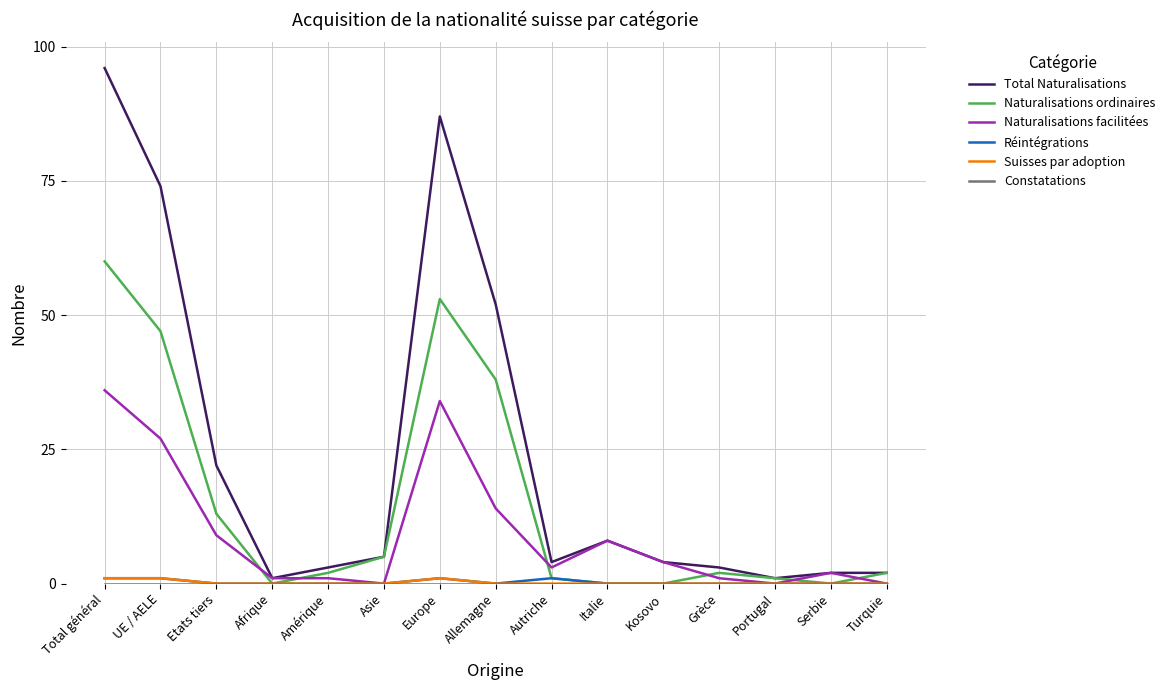

In Total Naturalisations, how many points are lower than both neighbors (excluding endpoints)?

3